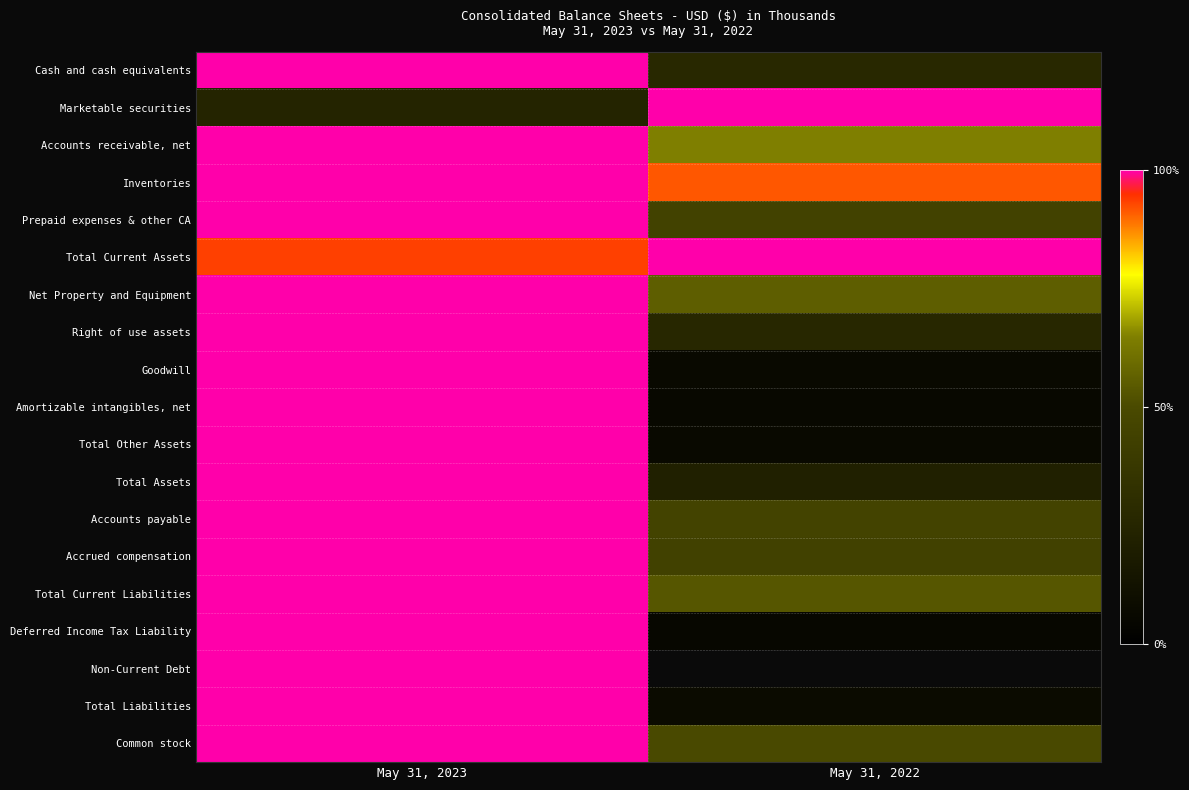

At which label is Inventories closest to 0?

May 31, 2022